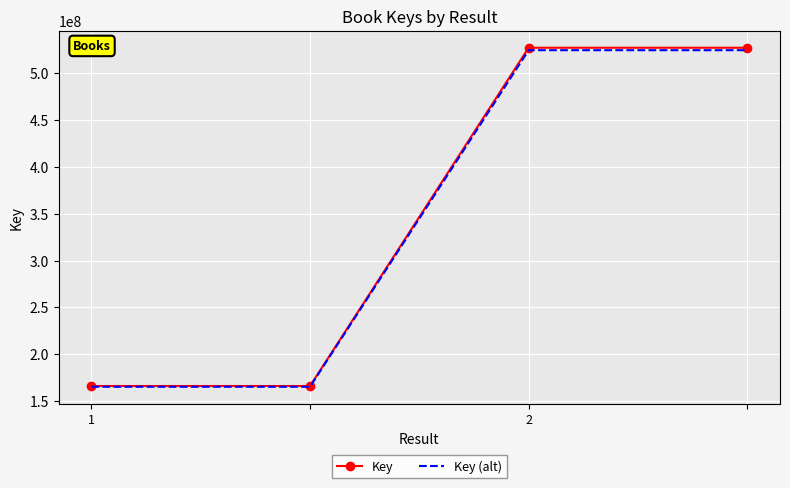

What is the minimum value for Key (alt)?

165192173.6